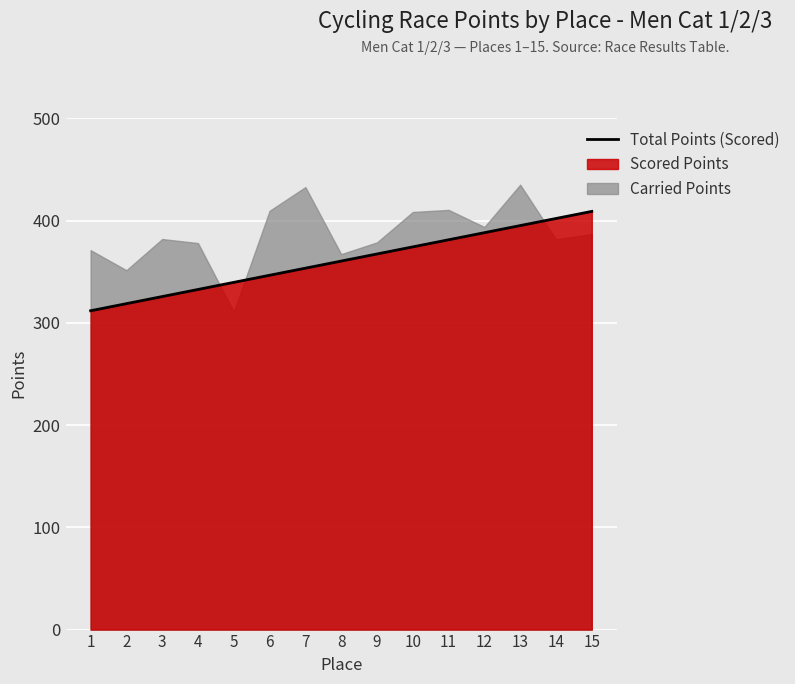

What is the difference between the maximum and second lowest values?

90.3